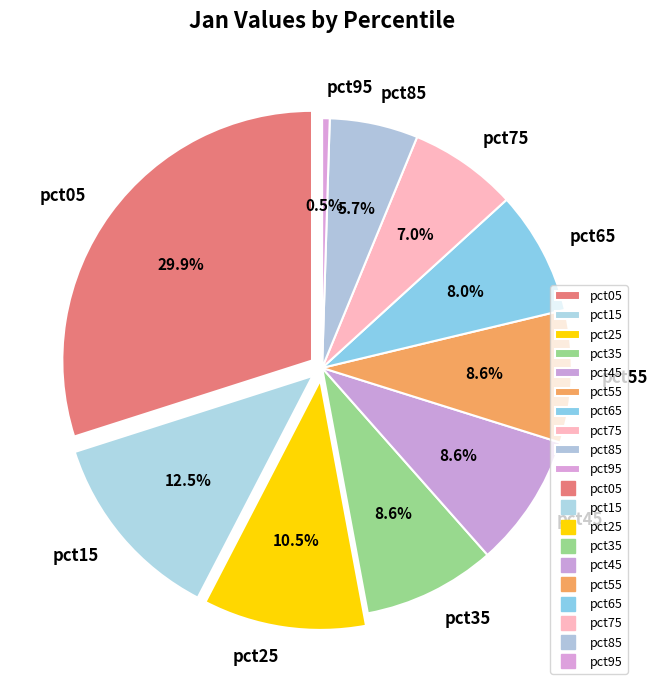

To the nearest percent, what is the difference between the largest and smallest slice percentages?

29%